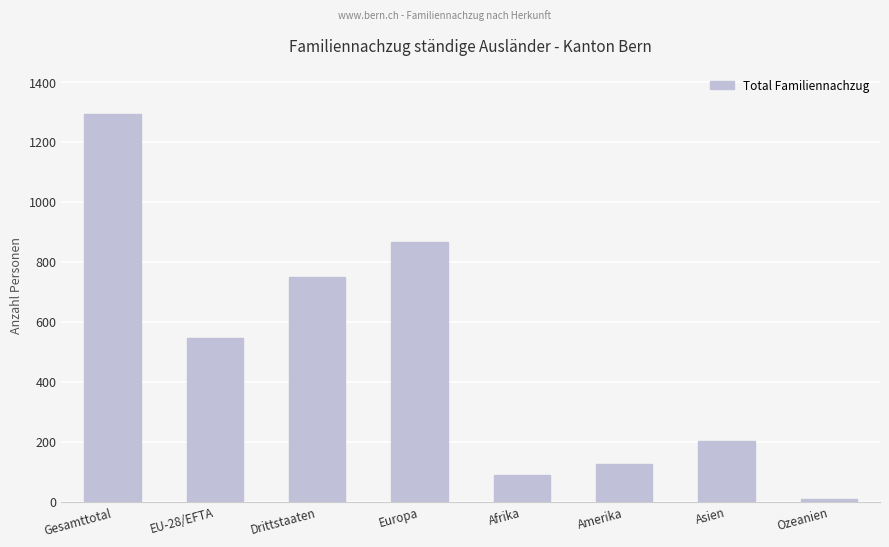

What is the approximate value at Amerika?

125